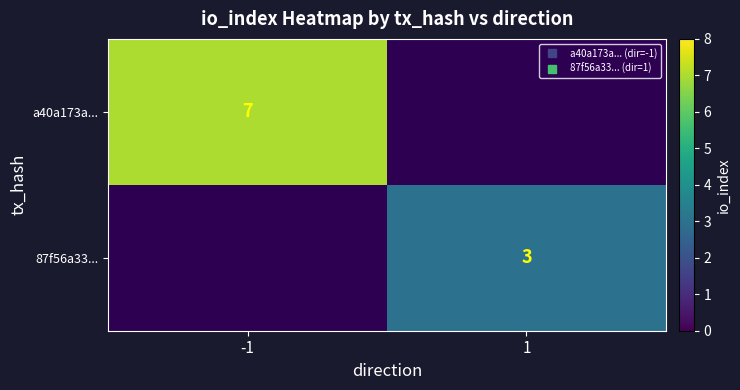

What is the smallest value displayed?

3.0